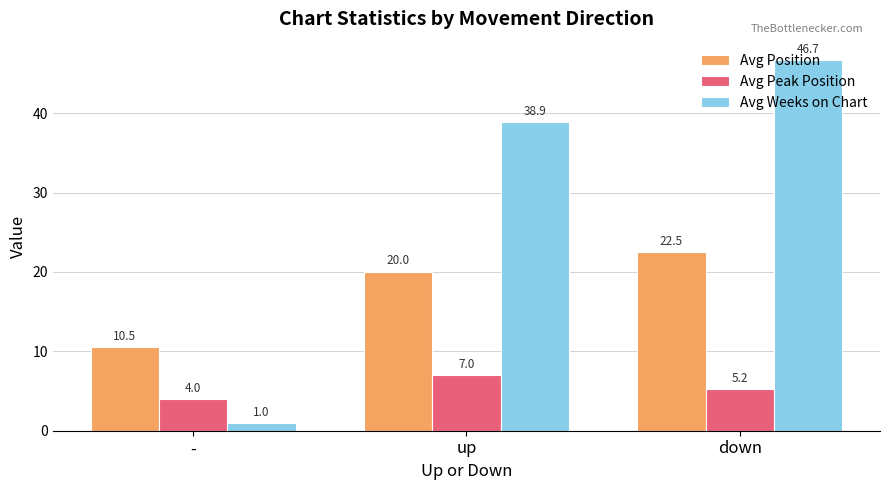

How many data points in Avg Weeks on Chart are above 38?

2